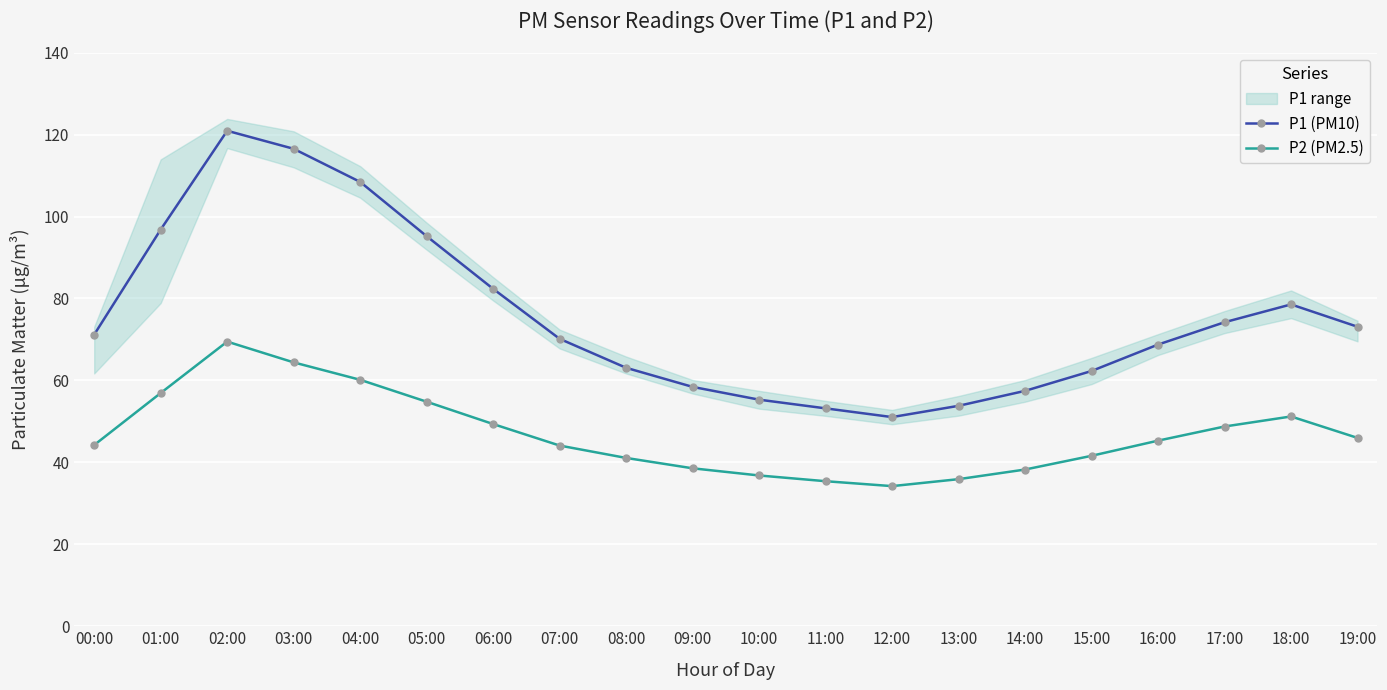

Rank the series at 15:00 from highest to lowest value.

P1 (PM10), P2 (PM2.5)